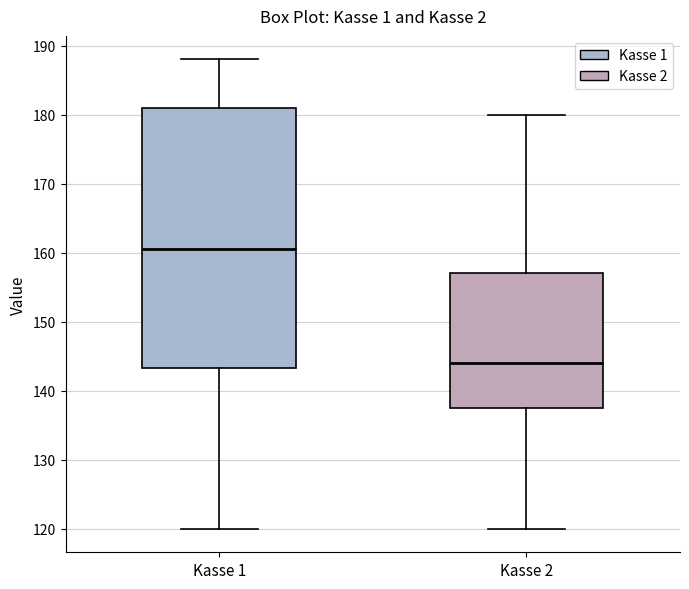

Where is the lower edge of the box for Kasse 1 on the y-axis? The values are not printed on the chart, so give them approximately, as read against the axis.

143